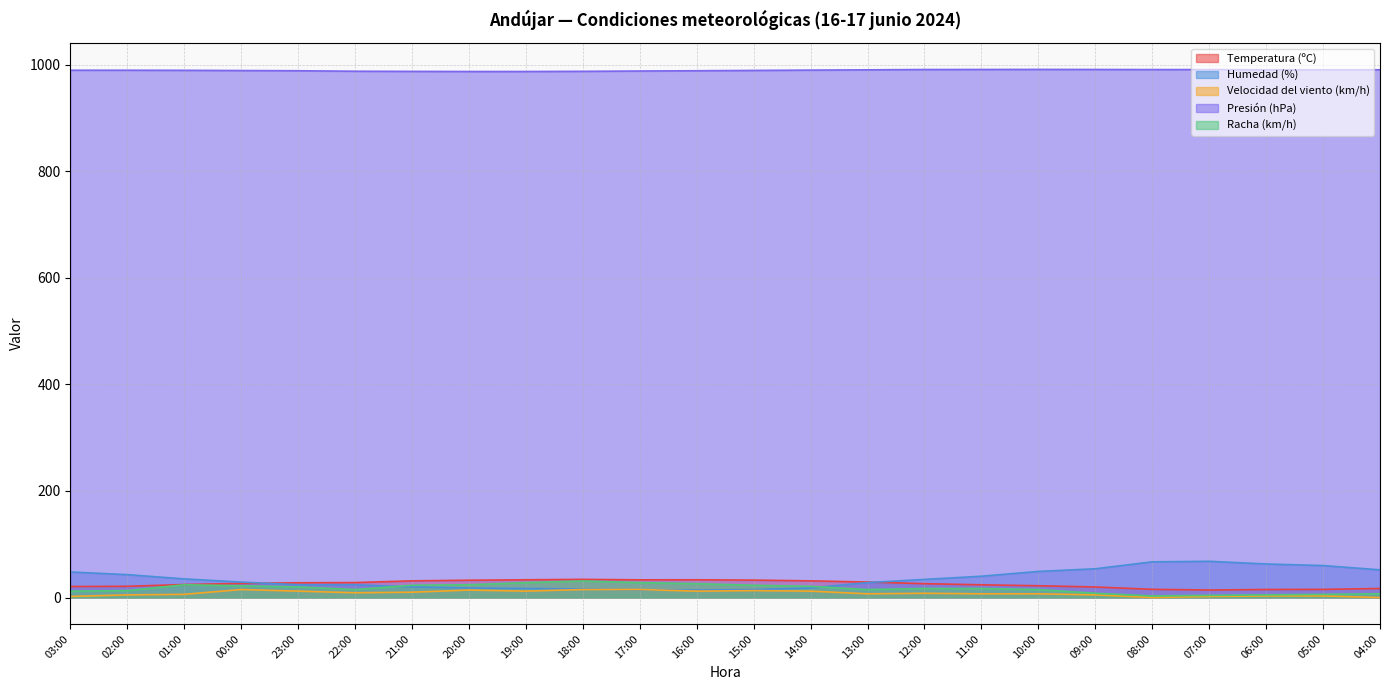

True or false: Velocidad del viento (km/h) and Presión (hPa) cross at least once.

False